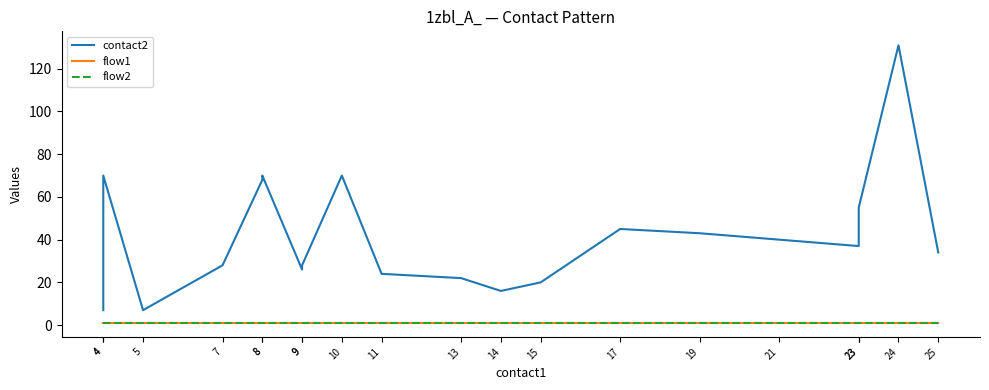

The value of flow1 at 7 is 1. True or false?

False